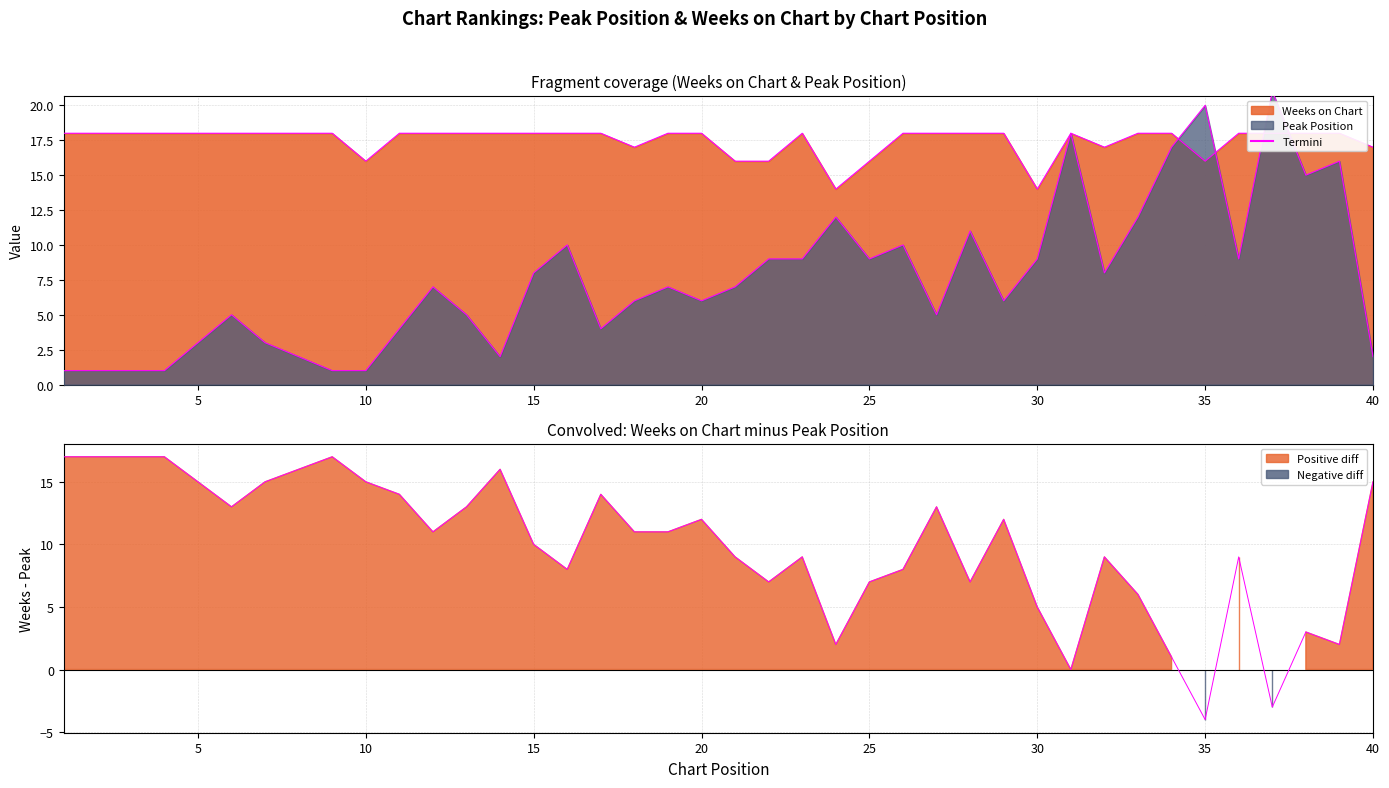

True or false: Weeks on Chart has more than 1 points higher than both neighbors.

True